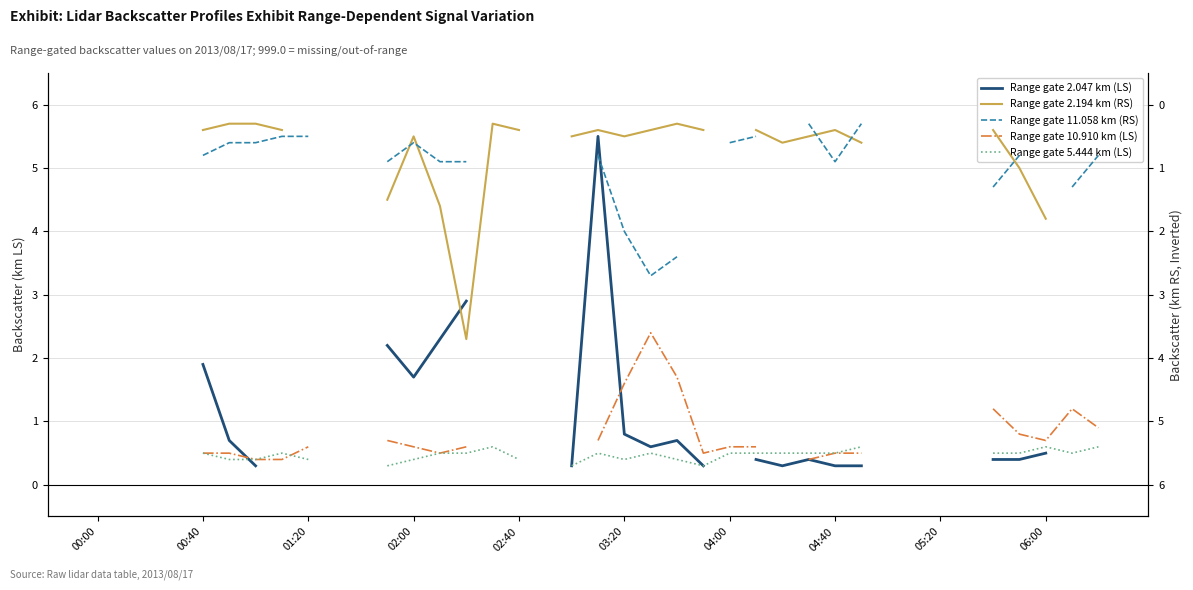

True or false: Range gate 11.058 km (RS) and Range gate 5.444 km (LS) intersect in this chart.

True